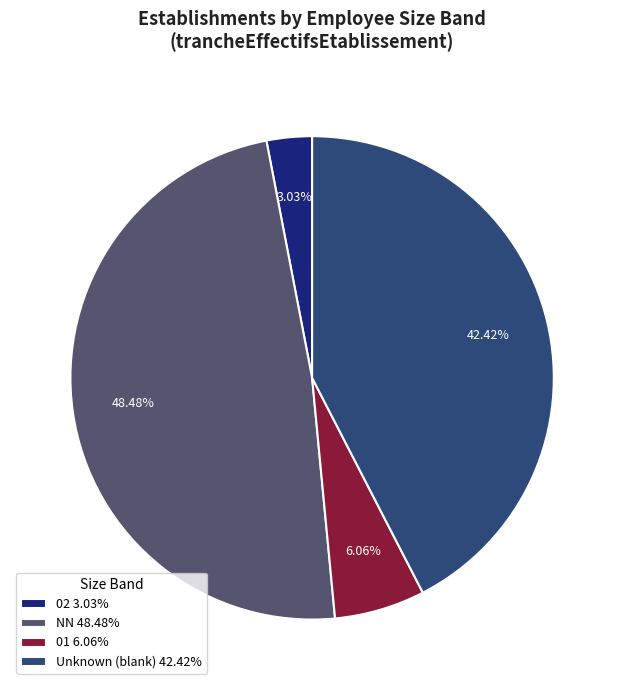

Which slice is the largest?

NN 48.48%